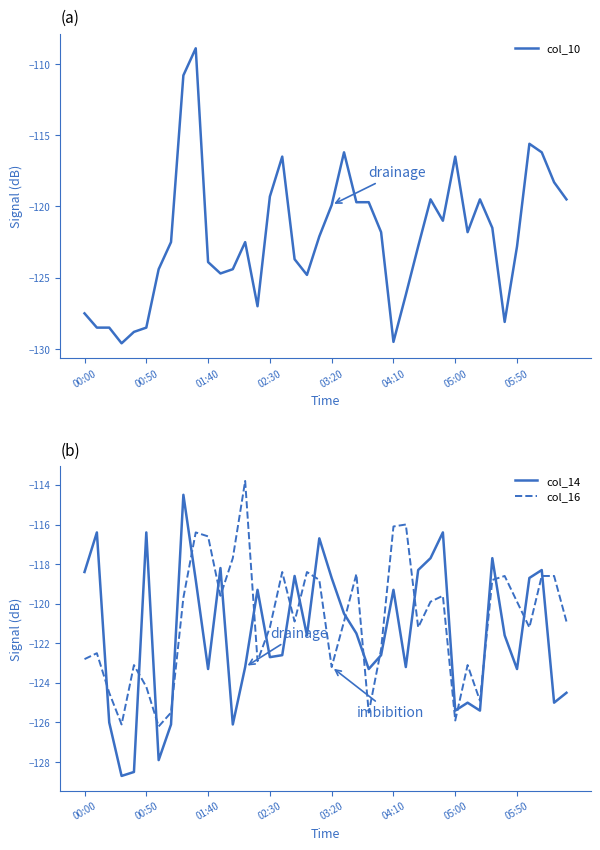

What is the minimum value for col_16?

-126.2